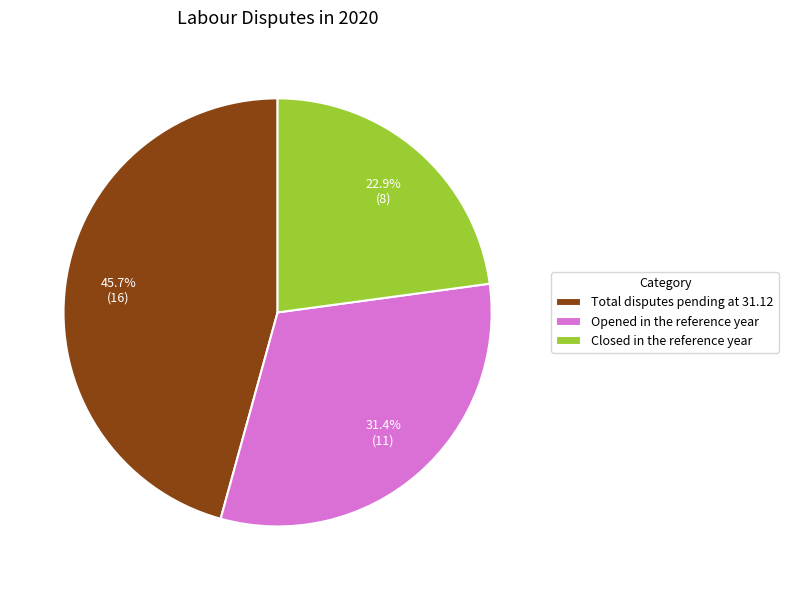

What is the ratio of the value at Total disputes pending at 31.12 to the value at Closed in the reference year?

2.0